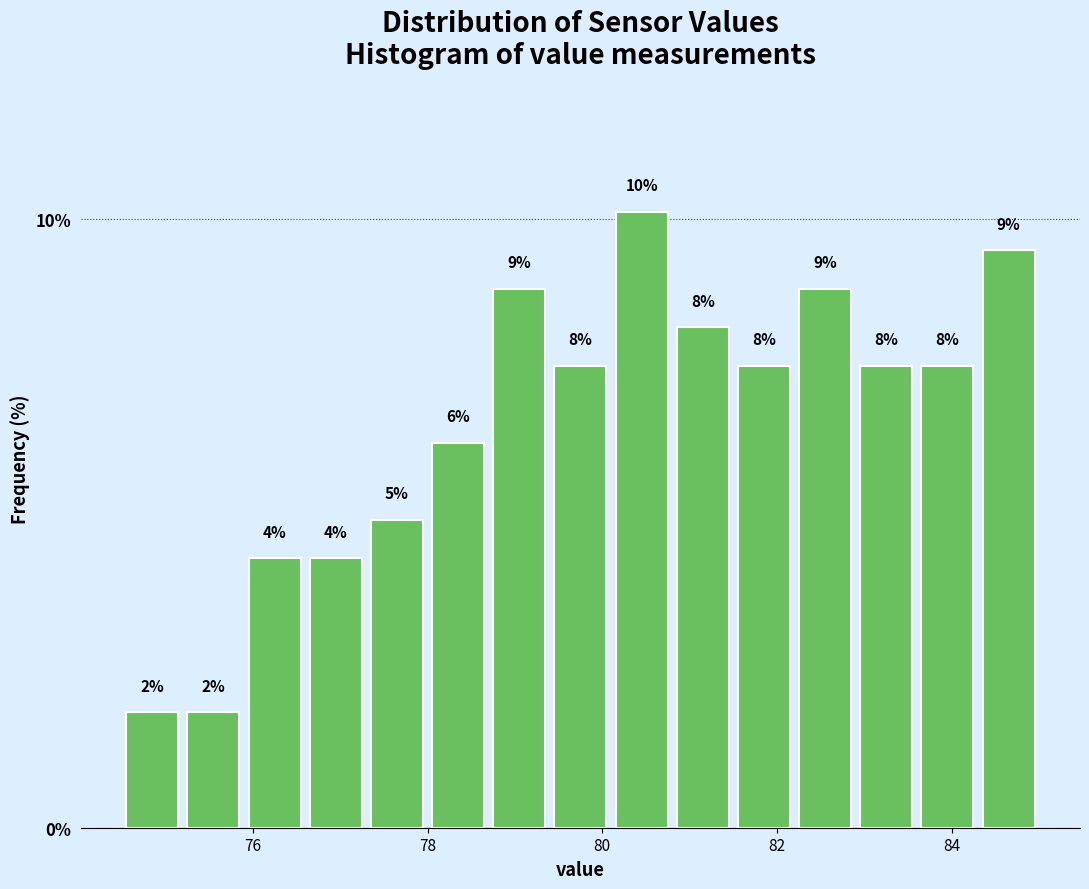

Read against the x-axis, roughly where is the centre of the tallest bar?

80.4